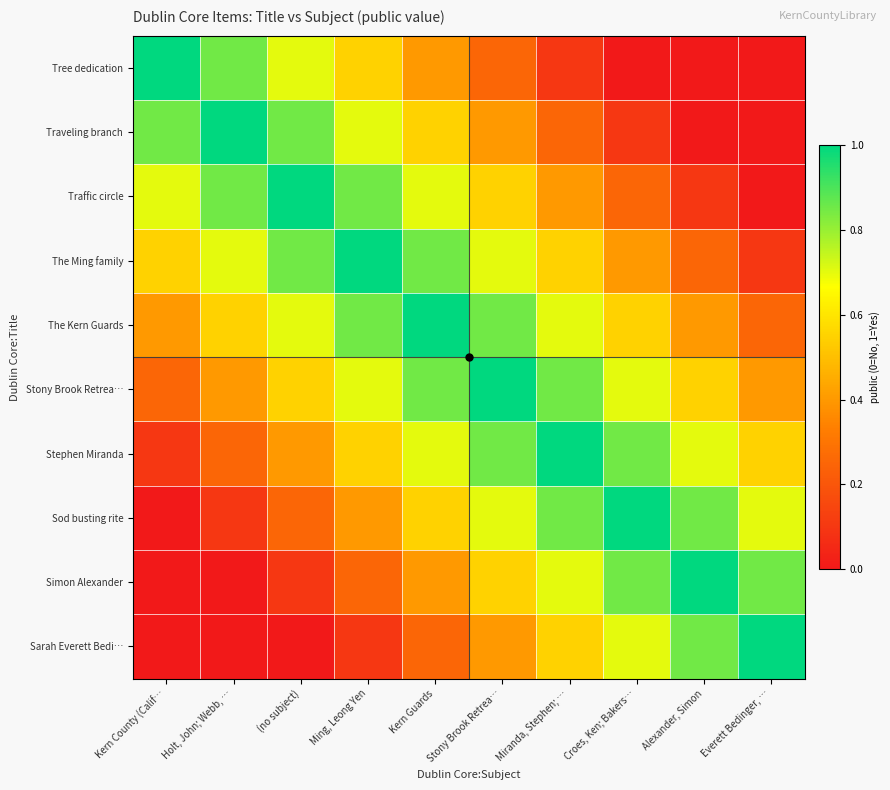

Reading left to right, list all the values displayed in this chart.

Tree dedication: Kern County (Calif…=1.0	Holt, John; Webb, …=0.8	(no subject)=0.7	Ming, Leong Yen=0.6	Kern Guards=0.4	Stony Brook Retrea…=0.2	Miranda, Stephen; …=0.1	Croes, Ken; Bakers…=0.0	Alexander, Simon=0.0	Everett Bedinger, …=0.0
Traveling branch: Kern County (Calif…=0.8	Holt, John; Webb, …=1.0	(no subject)=0.8	Ming, Leong Yen=0.7	Kern Guards=0.6	Stony Brook Retrea…=0.4	Miranda, Stephen; …=0.2	Croes, Ken; Bakers…=0.1	Alexander, Simon=0.0	Everett Bedinger, …=0.0
Traffic circle: Kern County (Calif…=0.7	Holt, John; Webb, …=0.8	(no subject)=1.0	Ming, Leong Yen=0.8	Kern Guards=0.7	Stony Brook Retrea…=0.6	Miranda, Stephen; …=0.4	Croes, Ken; Bakers…=0.2	Alexander, Simon=0.1	Everett Bedinger, …=0.0
The Ming family: Kern County (Calif…=0.6	Holt, John; Webb, …=0.7	(no subject)=0.8	Ming, Leong Yen=1.0	Kern Guards=0.8	Stony Brook Retrea…=0.7	Miranda, Stephen; …=0.6	Croes, Ken; Bakers…=0.4	Alexander, Simon=0.2	Everett Bedinger, …=0.1
The Kern Guards: Kern County (Calif…=0.4	Holt, John; Webb, …=0.6	(no subject)=0.7	Ming, Leong Yen=0.8	Kern Guards=1.0	Stony Brook Retrea…=0.8	Miranda, Stephen; …=0.7	Croes, Ken; Bakers…=0.6	Alexander, Simon=0.4	Everett Bedinger, …=0.2
Stony Brook Retrea…: Kern County (Calif…=0.2	Holt, John; Webb, …=0.4	(no subject)=0.6	Ming, Leong Yen=0.7	Kern Guards=0.8	Stony Brook Retrea…=1.0	Miranda, Stephen; …=0.8	Croes, Ken; Bakers…=0.7	Alexander, Simon=0.6	Everett Bedinger, …=0.4
Stephen Miranda: Kern County (Calif…=0.1	Holt, John; Webb, …=0.2	(no subject)=0.4	Ming, Leong Yen=0.6	Kern Guards=0.7	Stony Brook Retrea…=0.8	Miranda, Stephen; …=1.0	Croes, Ken; Bakers…=0.8	Alexander, Simon=0.7	Everett Bedinger, …=0.6
Sod busting rite: Kern County (Calif…=0.0	Holt, John; Webb, …=0.1	(no subject)=0.2	Ming, Leong Yen=0.4	Kern Guards=0.6	Stony Brook Retrea…=0.7	Miranda, Stephen; …=0.8	Croes, Ken; Bakers…=1.0	Alexander, Simon=0.8	Everett Bedinger, …=0.7
Simon Alexander: Kern County (Calif…=0.0	Holt, John; Webb, …=0.0	(no subject)=0.1	Ming, Leong Yen=0.2	Kern Guards=0.4	Stony Brook Retrea…=0.6	Miranda, Stephen; …=0.7	Croes, Ken; Bakers…=0.8	Alexander, Simon=1.0	Everett Bedinger, …=0.8
Sarah Everett Bedi…: Kern County (Calif…=0.0	Holt, John; Webb, …=0.0	(no subject)=0.0	Ming, Leong Yen=0.1	Kern Guards=0.2	Stony Brook Retrea…=0.4	Miranda, Stephen; …=0.6	Croes, Ken; Bakers…=0.7	Alexander, Simon=0.8	Everett Bedinger, …=1.0